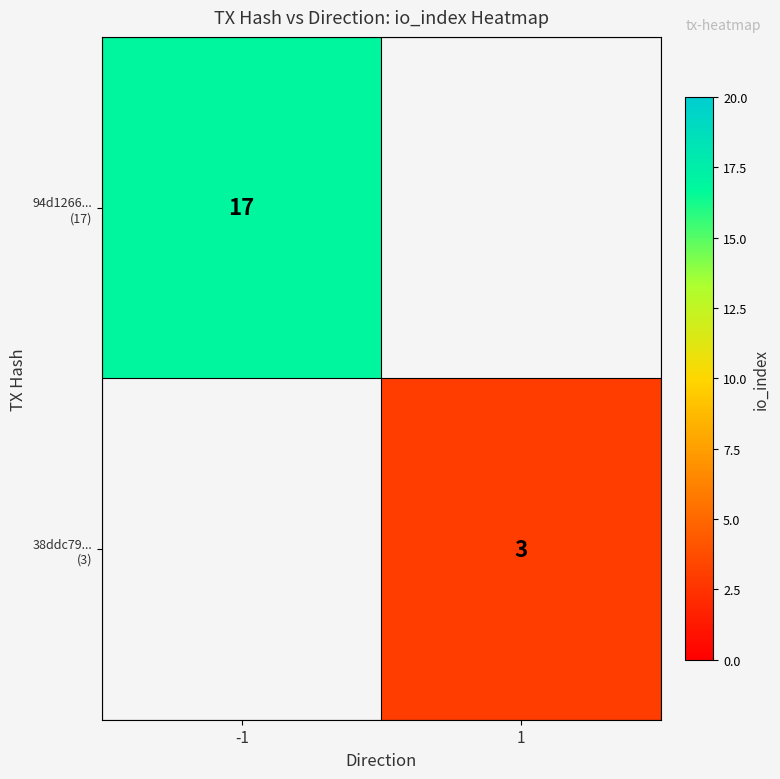

At which label does 94d1266... (17) reach its peak?

-1